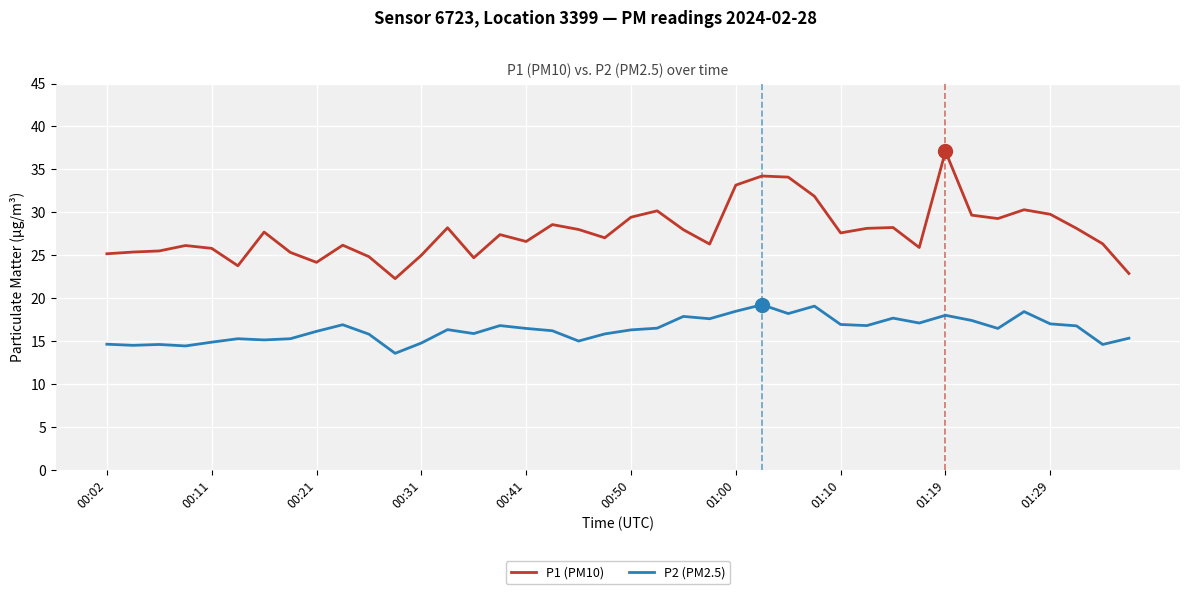

How many series are shown in this chart?

2